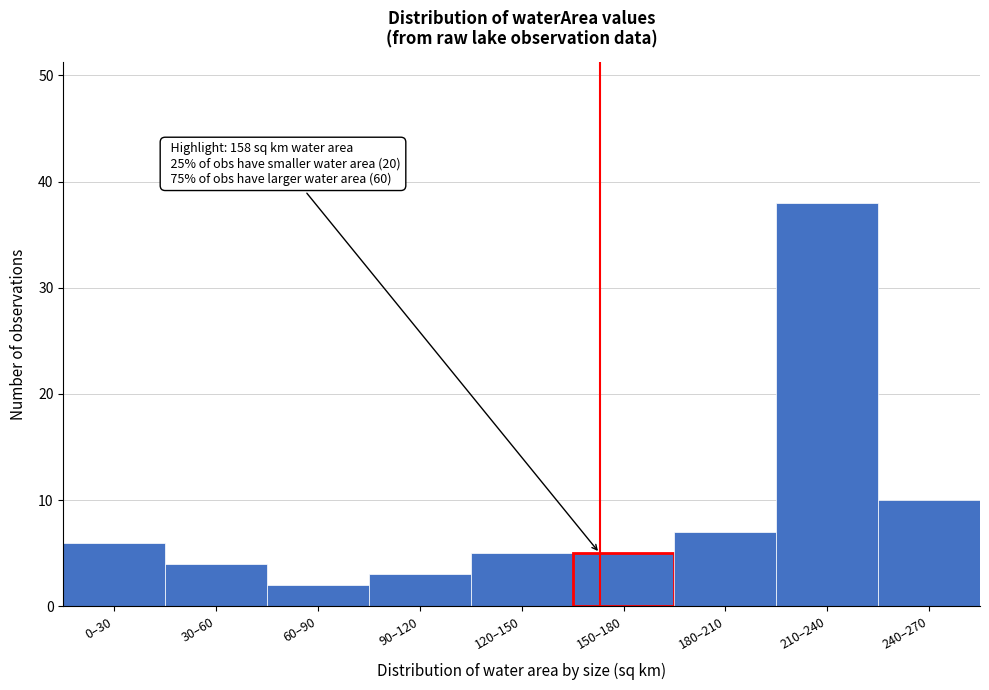

Reading left to right, transcribe all the data shown in this chart.

6	4	2	3	5	5	7	38	10